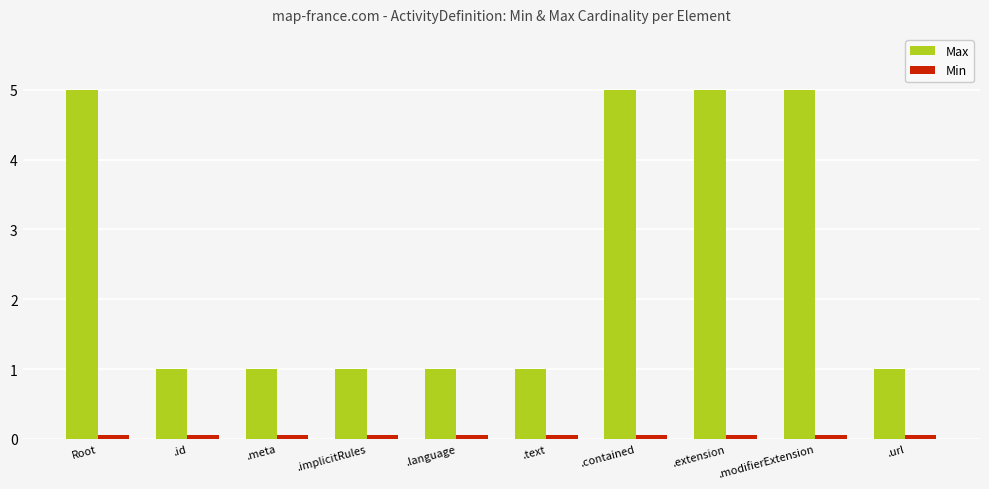

What is the total value across all series at .meta?

1.1